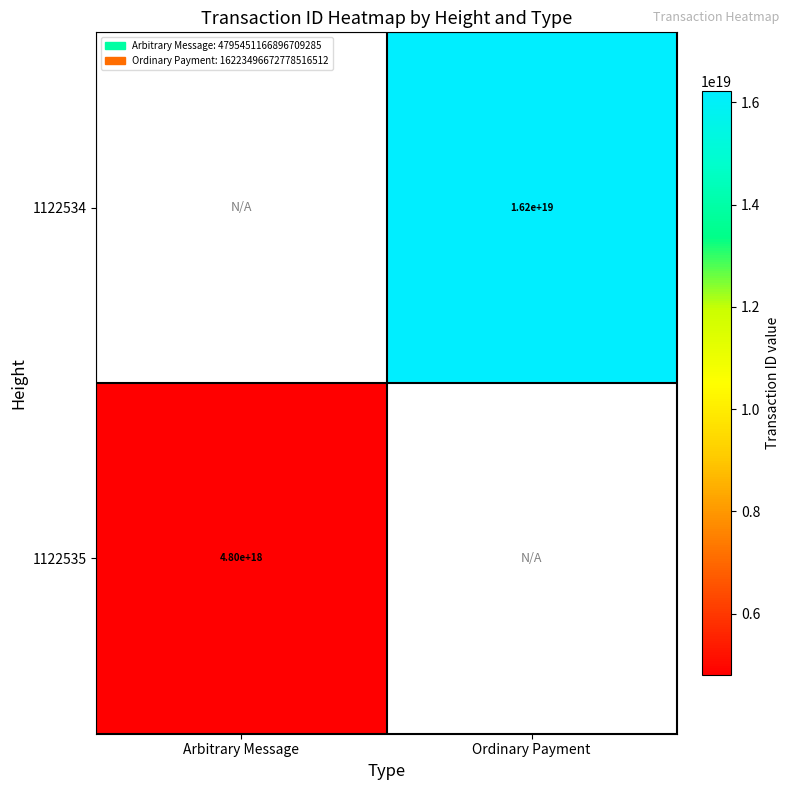

Which has a higher value, Arbitrary Message or Ordinary Payment?

Ordinary Payment